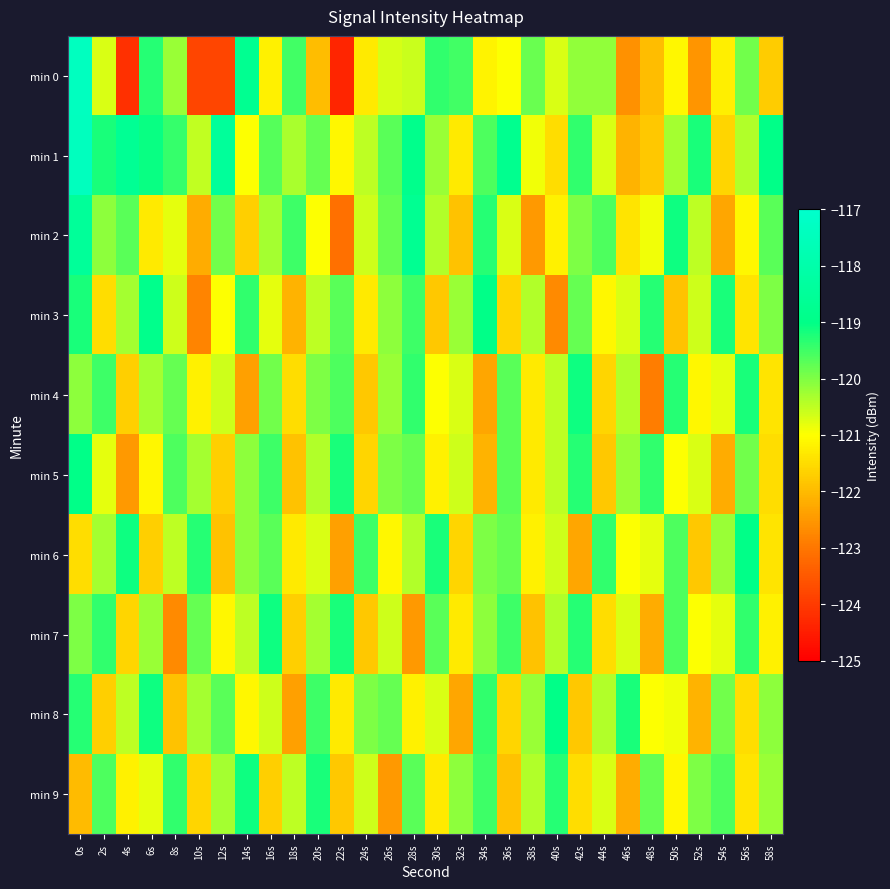

What is the spread (max minus min) of values at 54s?

3.1